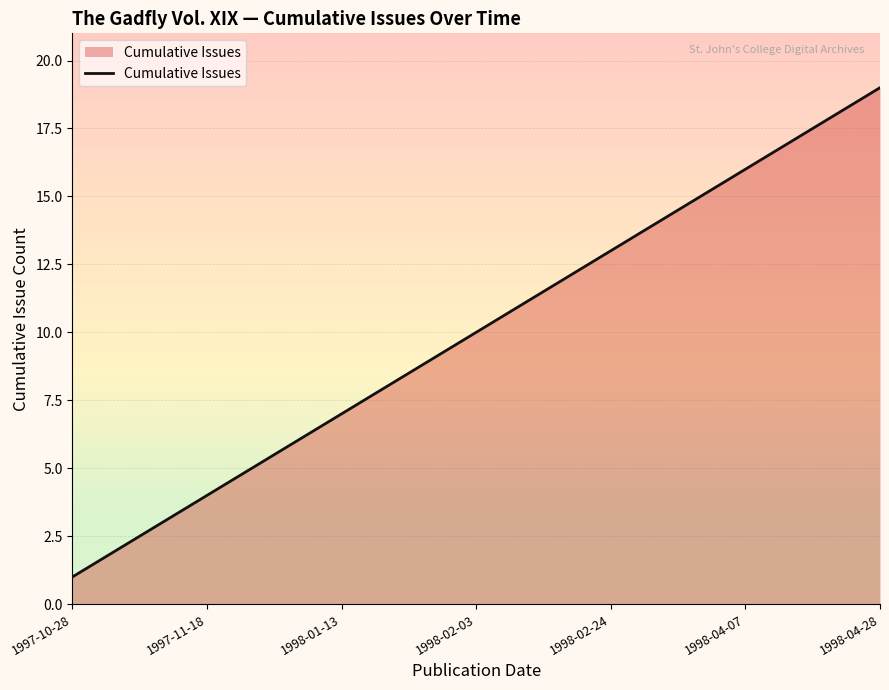

What is the minimum value shown in the chart?

1